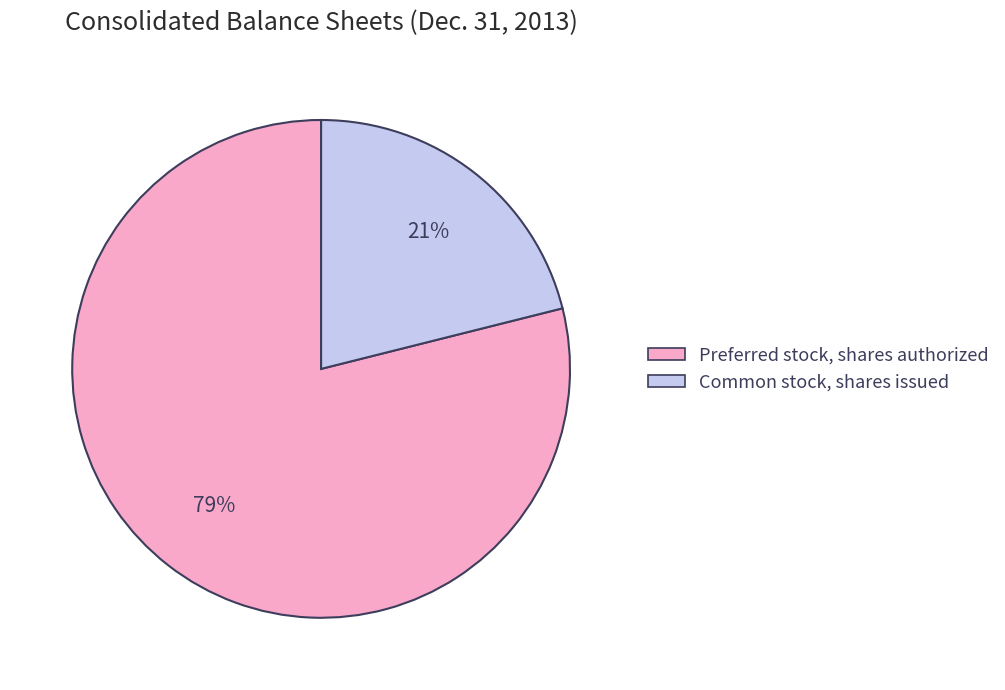

Which slice represents more than half of the pie?

Preferred stock, shares authorized